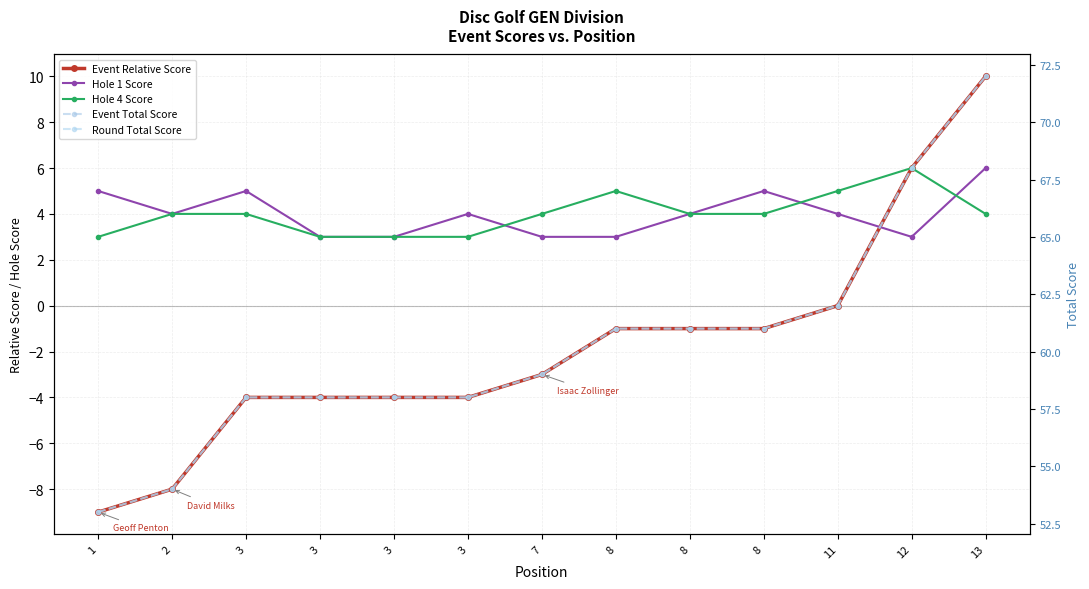

What are all the series names shown in the legend?

Event Relative Score, Hole 1 Score, Hole 4 Score, Event Total Score, Round Total Score